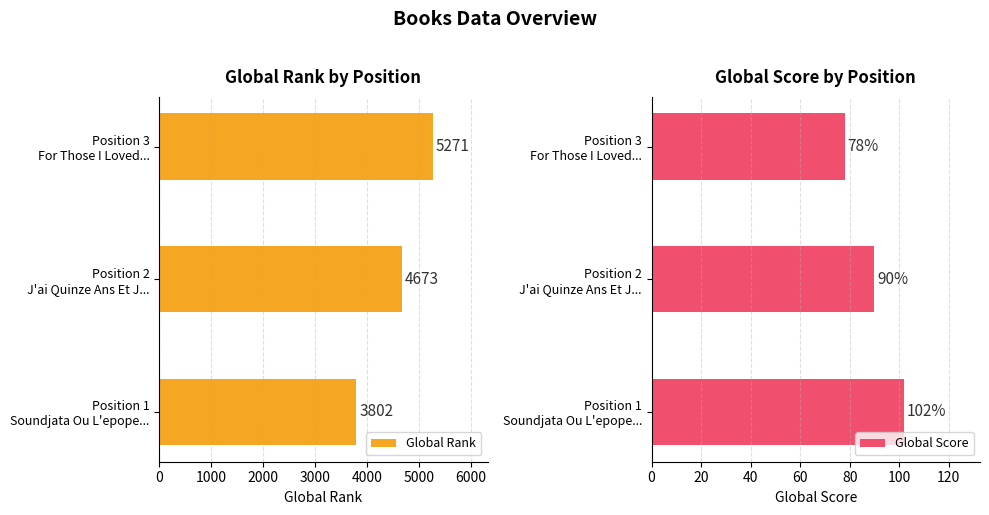

Which series has the largest range (max minus min)?

Global Rank